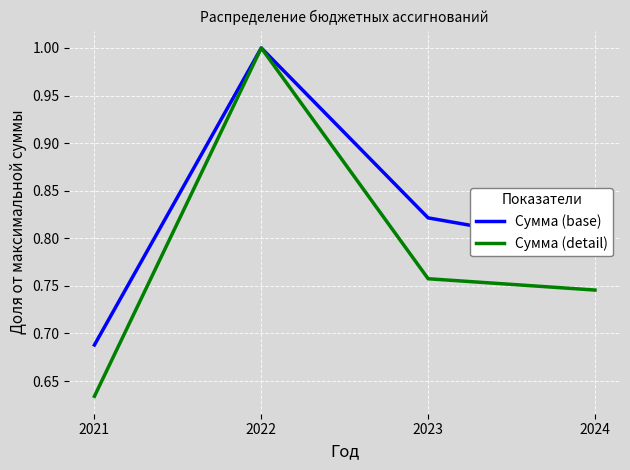

In Сумма (detail), how many points are higher than both neighbors (excluding endpoints)?

1